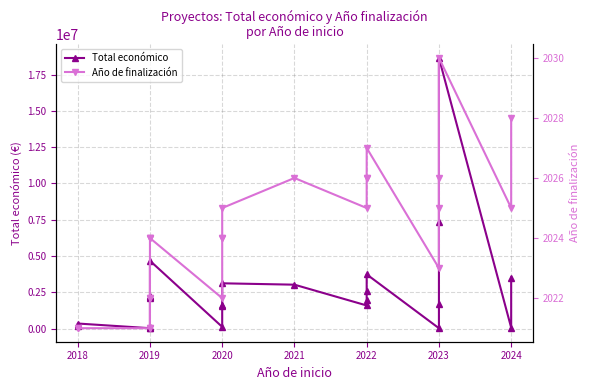

Reading left to right, what are all the values shown in this chart?

Total económico: 144750	348210	26919	67361	133702	2138337	2179363	2254468	4674626	117428	1576774	1655288	3119601	3024537	1592249	1954580	2589384	3736434	25640	1664600	7352422	18656636	60000	3518661
Año de finalización: 2021	2021	2021	2021	2022	2022	2024	2024	2024	2022	2024	2024	2025	2026	2025	2026	2026	2027	2023	2025	2026	2030	2025	2028